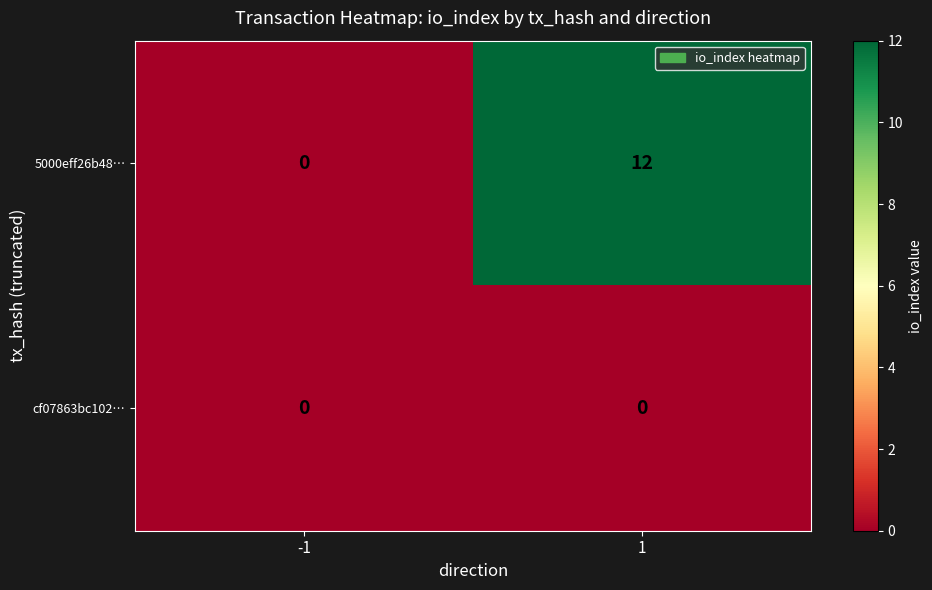

Rank the categories by 5000eff26b48… value from highest to lowest.

1, -1